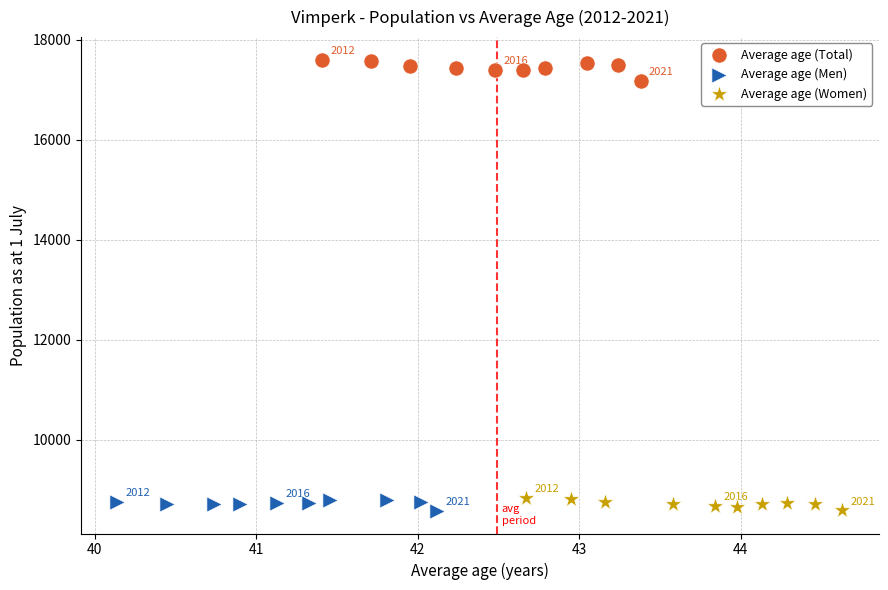

Which series has the widest spread of Y values?

Average age (Total)